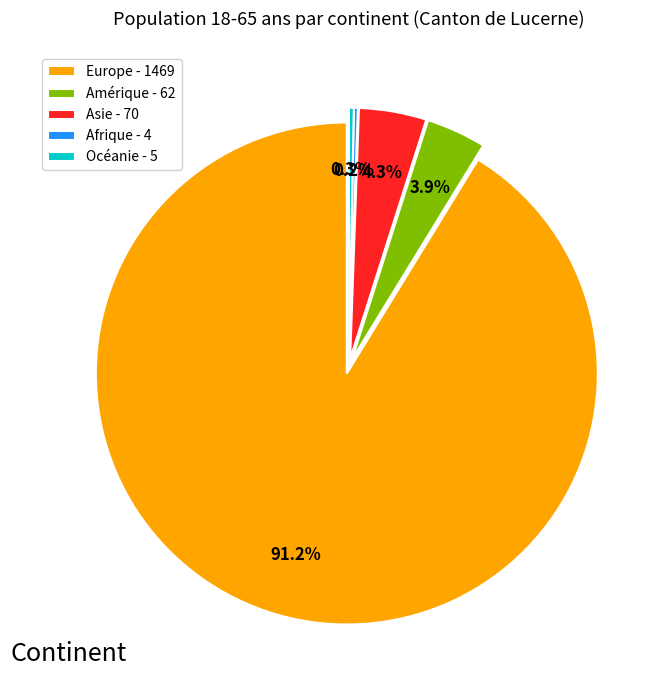

Which category has the smallest portion of the pie?

Afrique